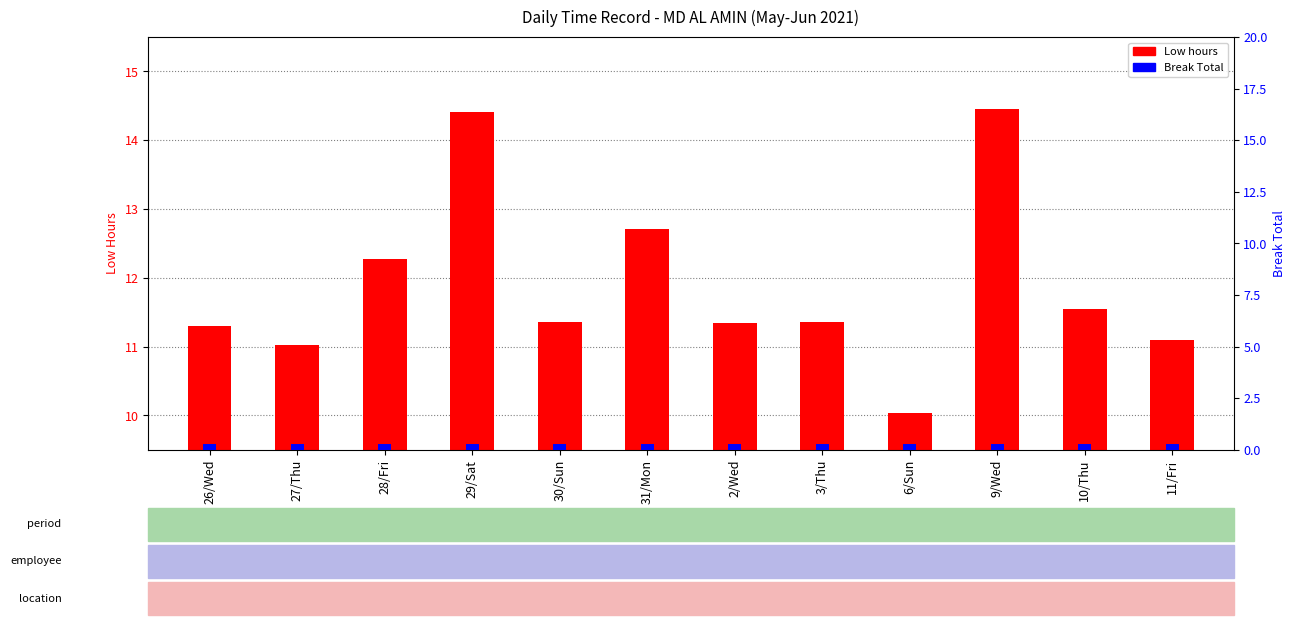

List the series in order of their peak value, highest first.

Low hours, Break Total